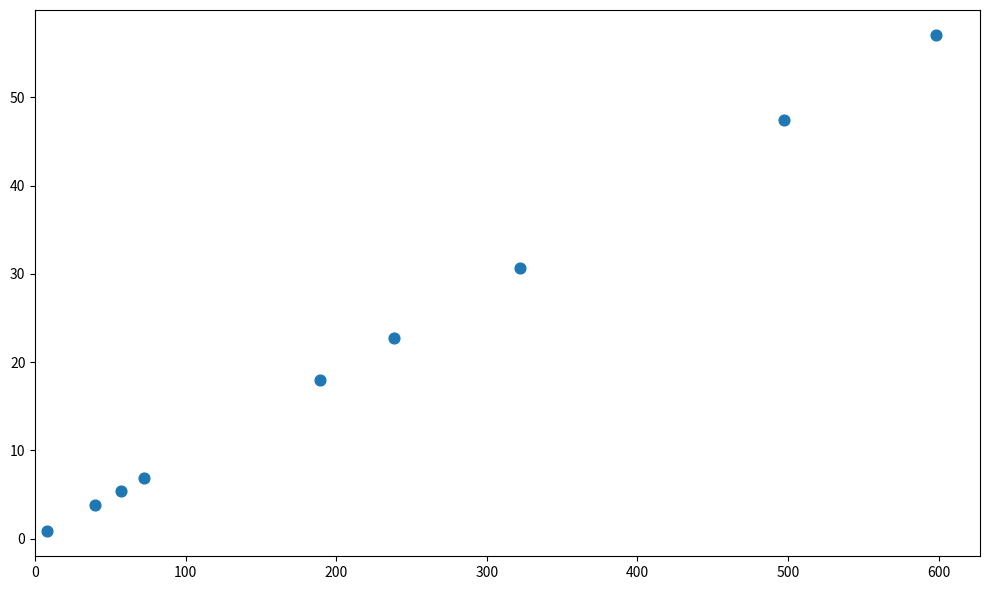

What is the average Y value?

21.4